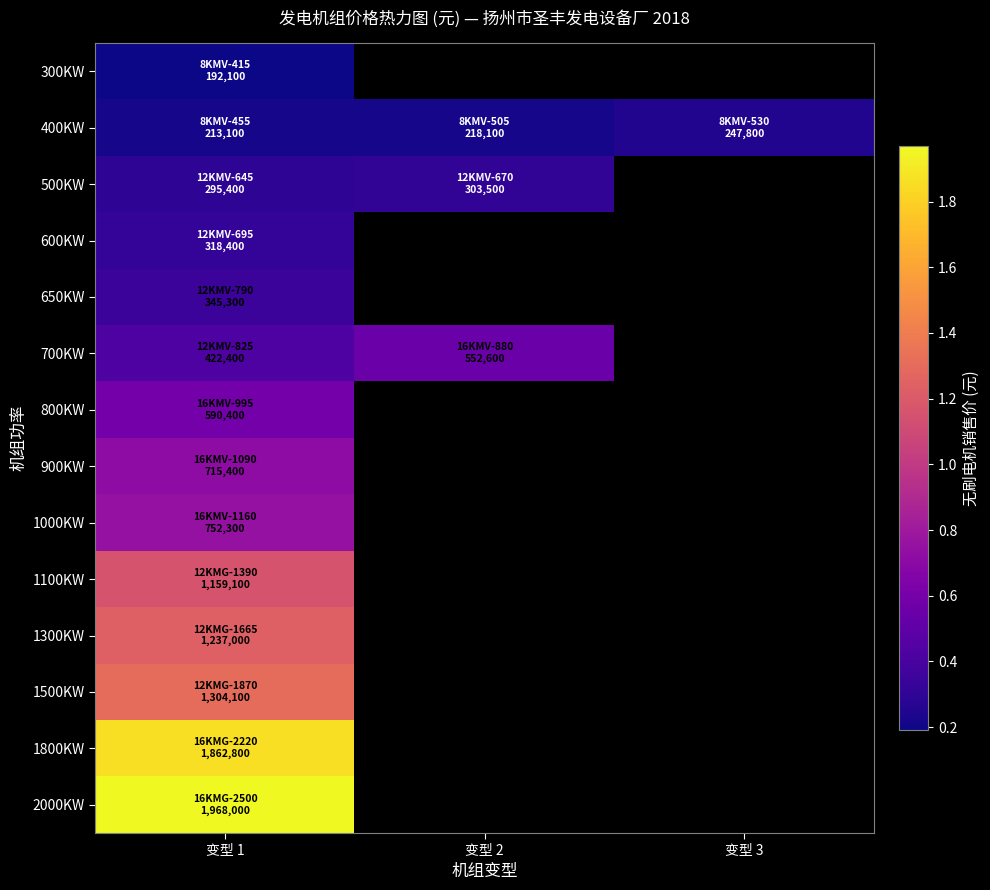

The value of 300KW at 变型 1 is 192100.0. True or false?

True